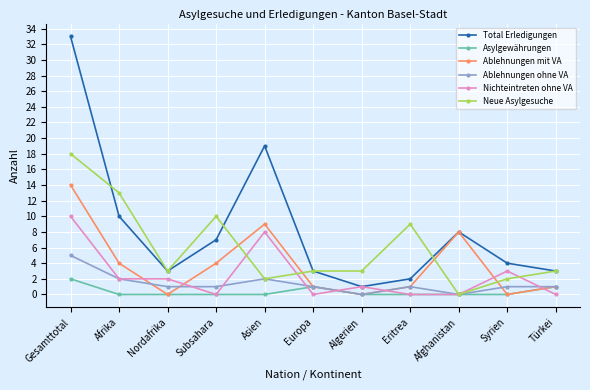

True or false: Ablehnungen mit VA and Nichteintreten ohne VA intersect in this chart.

True